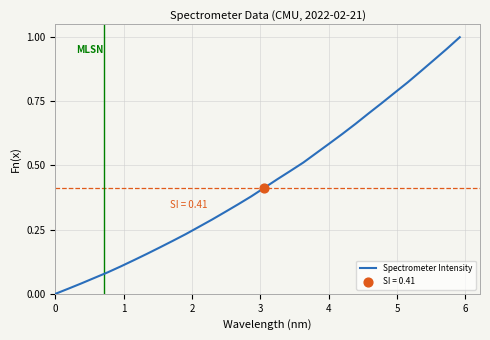

Is this an area chart (filled region under the line)?

No